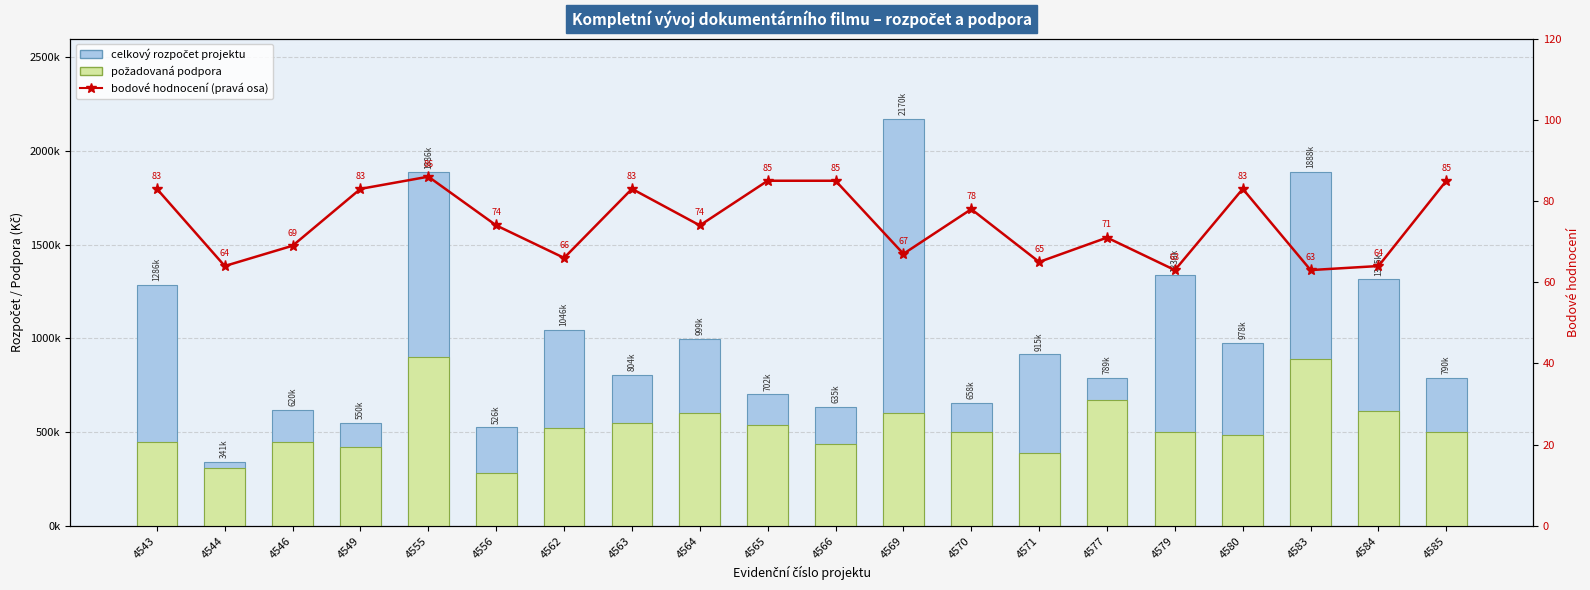

The value of celkový rozpočet projektu at 4569 is 2170000. True or false?

True